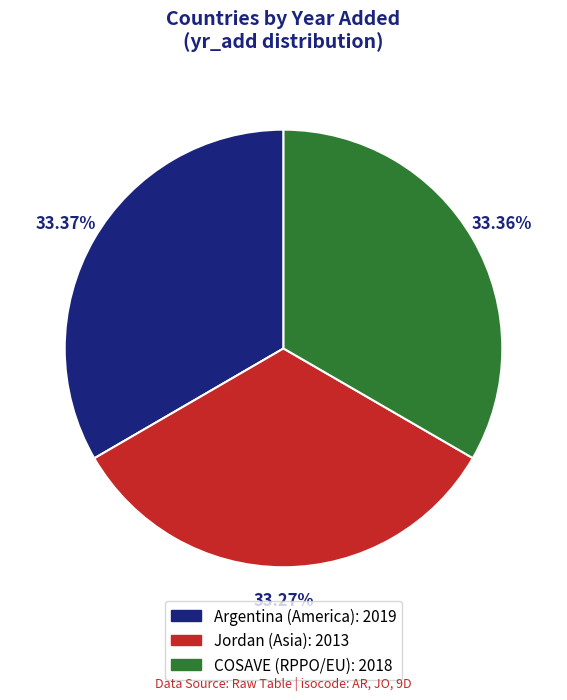

To the nearest percent, what portion does Jordan represent?

33%